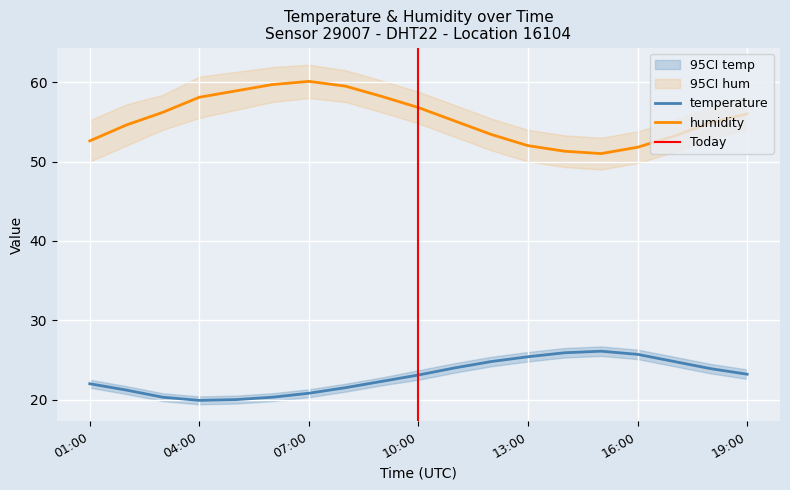

Is it true that humidity equals 56.8 at 10:00?

True